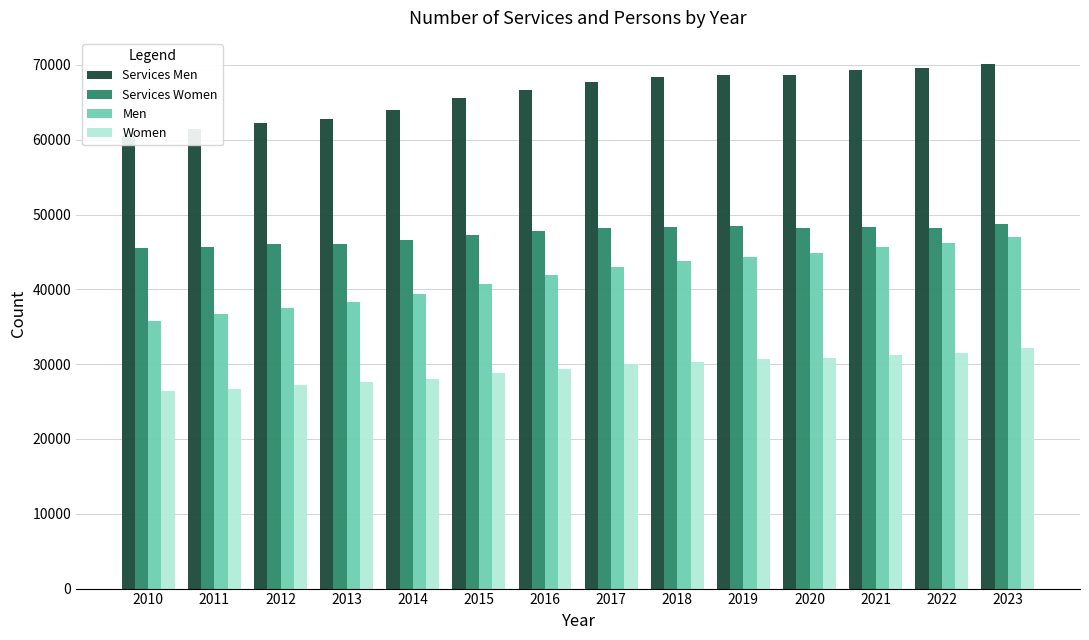

Between 2011 and 2019, which series saw the biggest shift?

Men